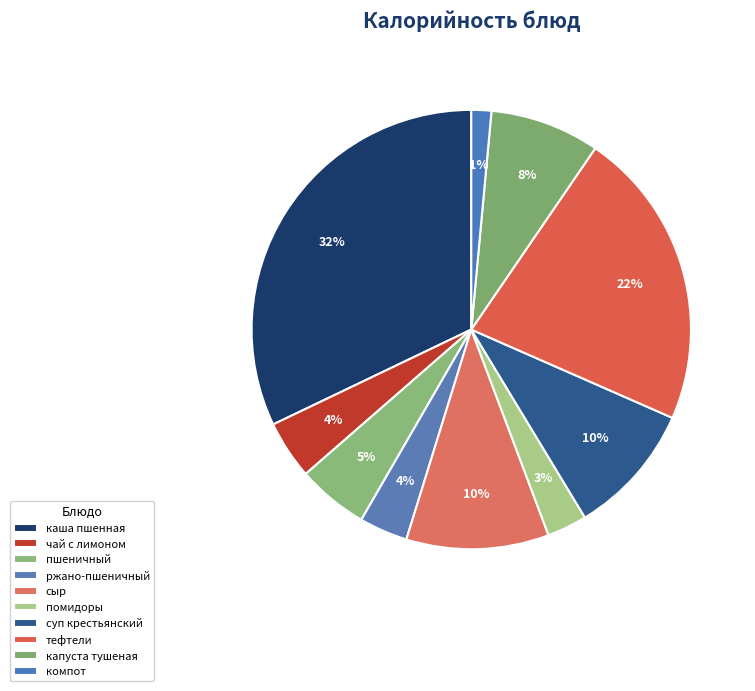

To the nearest percent, what is the difference between the largest and smallest slice percentages?

31%